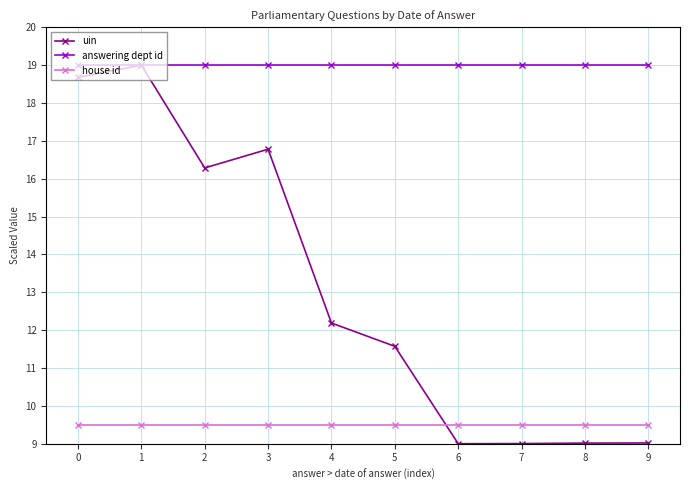

The answering dept id series shows 7.6 at 4. True or false?

False